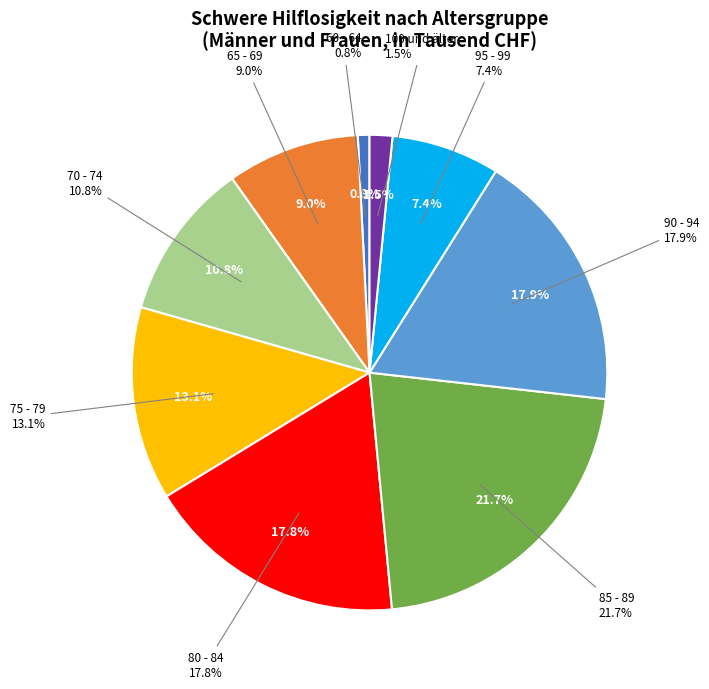

Combined, do 80 - 84 and 100 und älter account for over 50%?

No